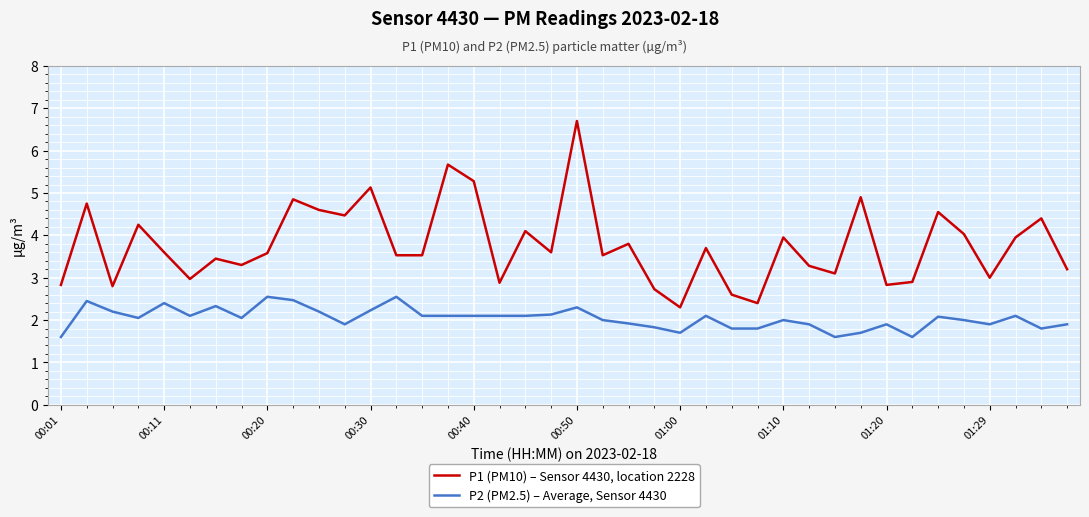

True or false: P1 (PM10) – Sensor 4430, location 2228 and P2 (PM2.5) – Average, Sensor 4430 cross at least once.

False